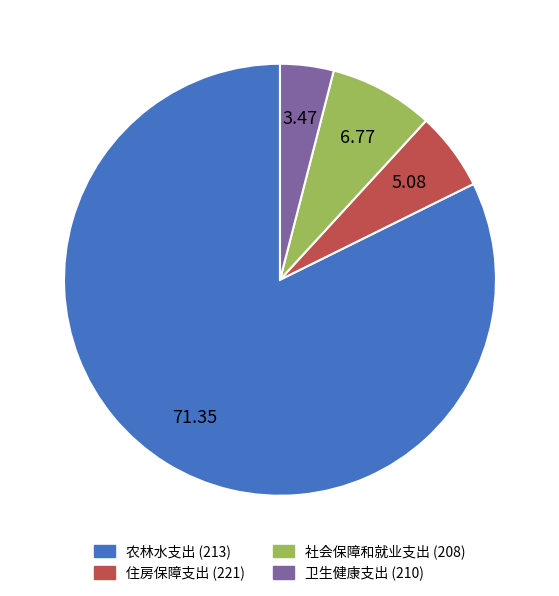

Combined, do 住房保障支出 (221) and 卫生健康支出 (210) account for over 50%?

No